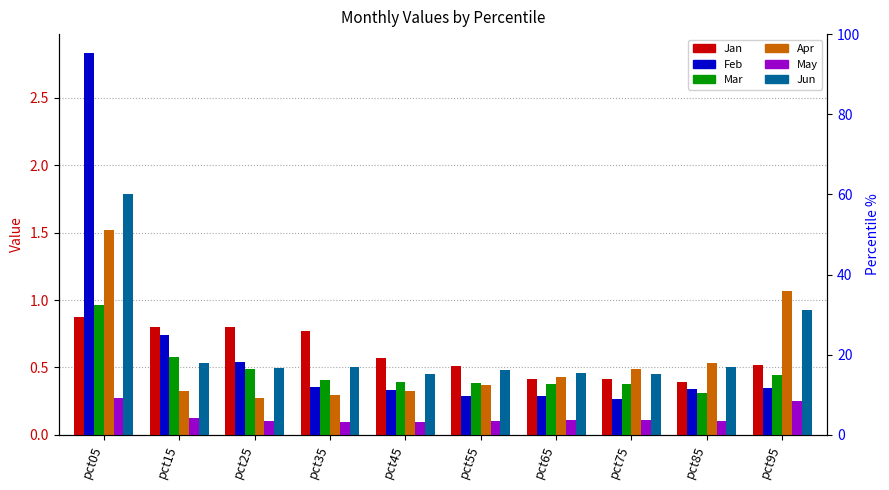

How many groups of bars are there?

10